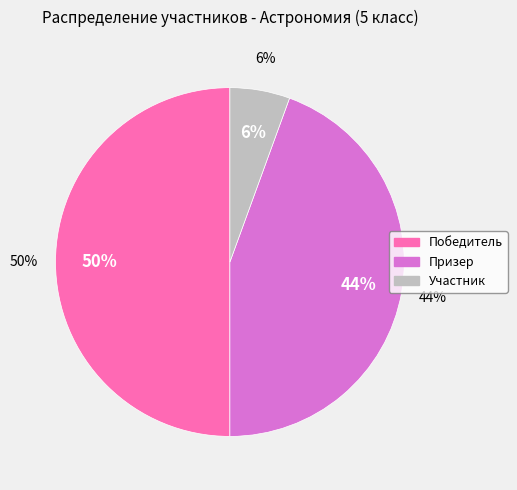

Combined, do Победитель and Участник account for over 50%?

Yes